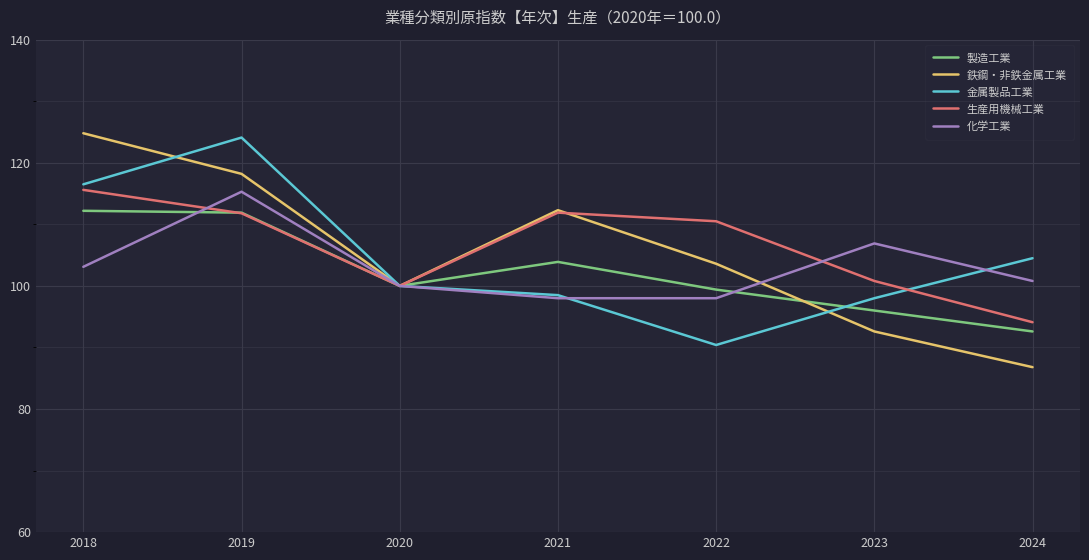

True or false: 金属製品工業 and 鉄鋼・非鉄金属工業 intersect in this chart.

True